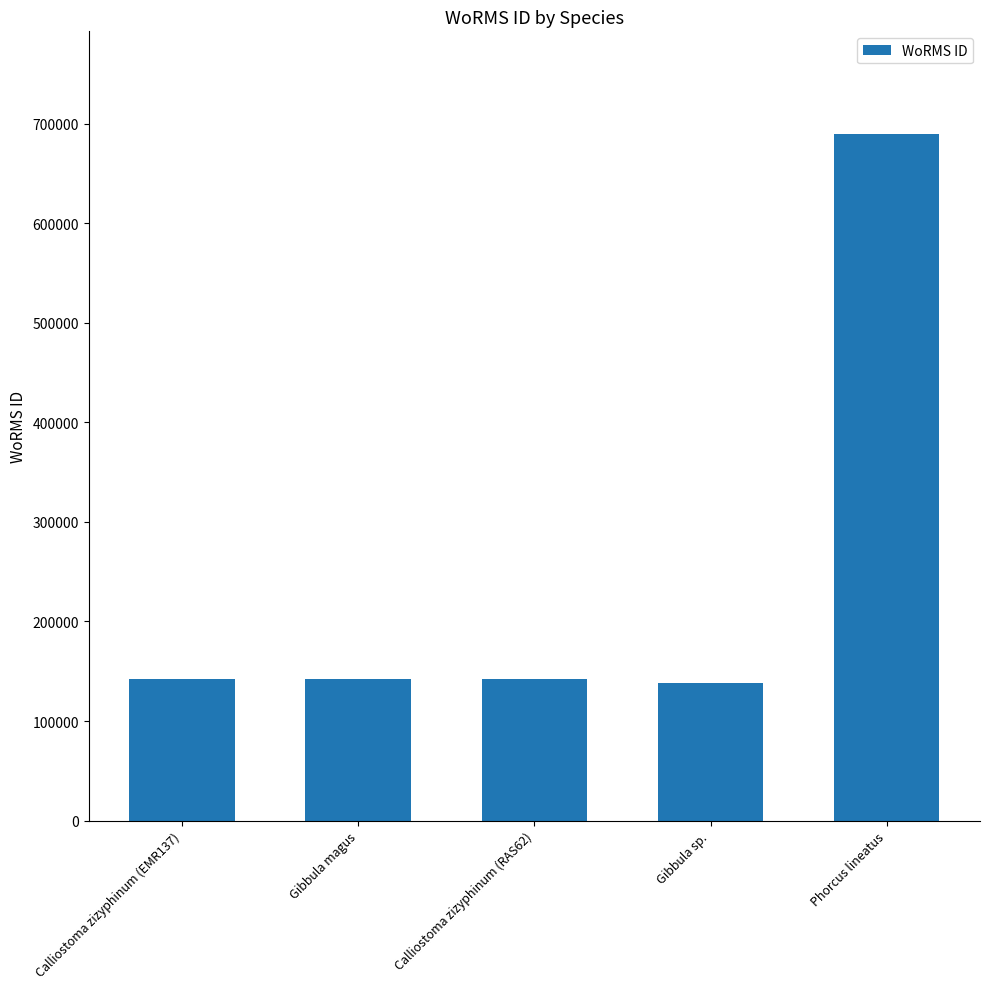

What is the change in value from Calliostoma zizyphinum (EMR137) to Phorcus lineatus?

+547409